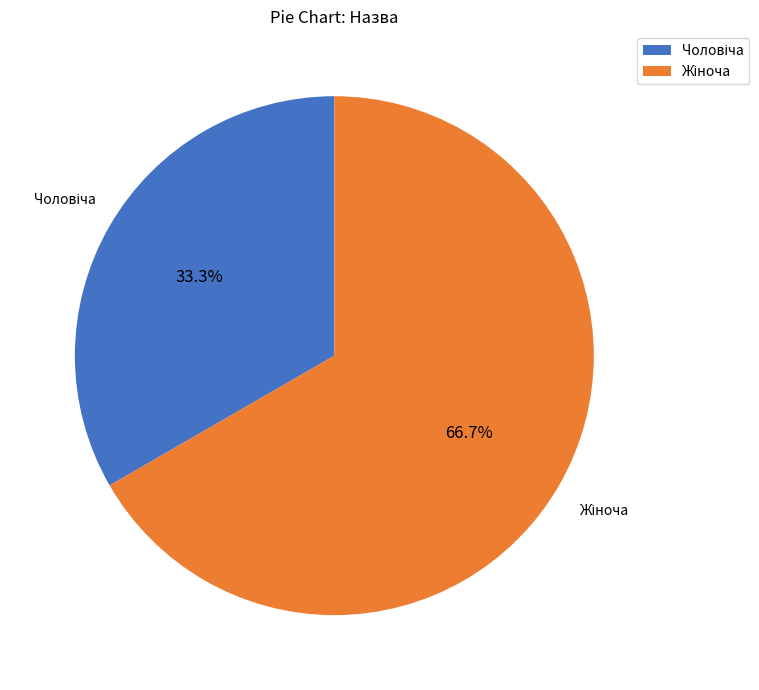

Does any single category account for the majority?

Yes